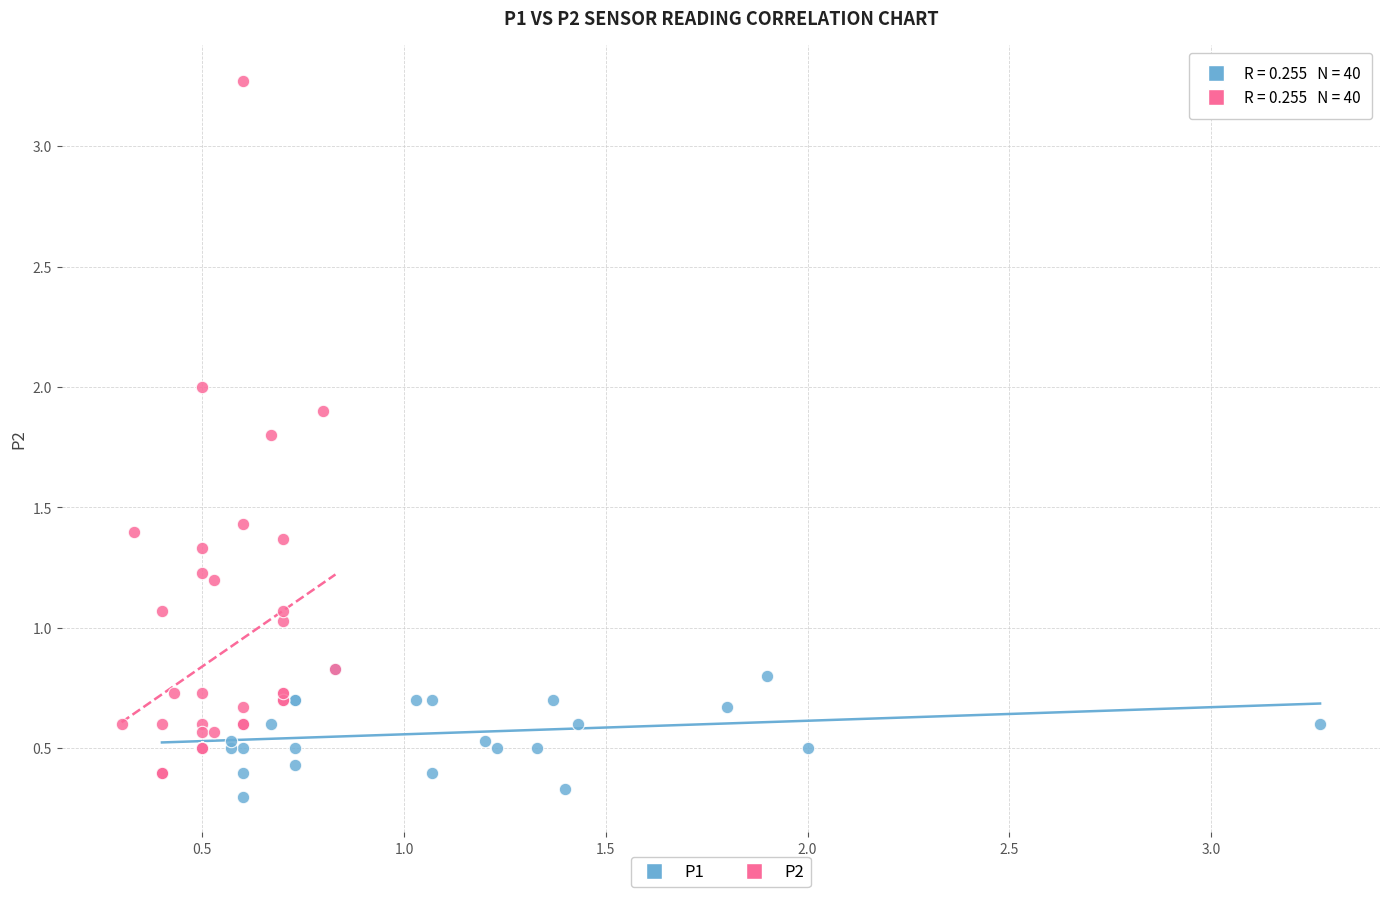

Which series has the largest Y range (max minus min)?

P2